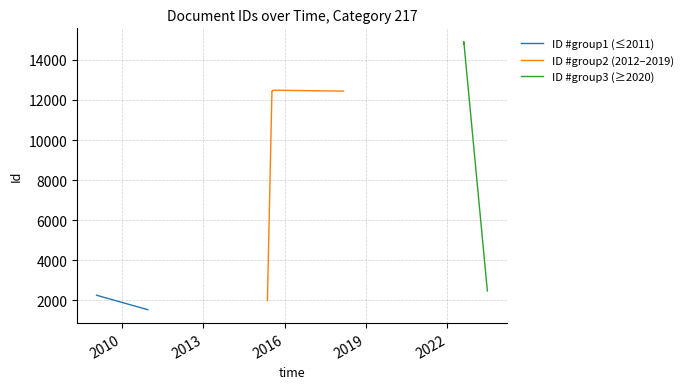

How many points are lower than both their immediate neighbors (excluding endpoints)?

2